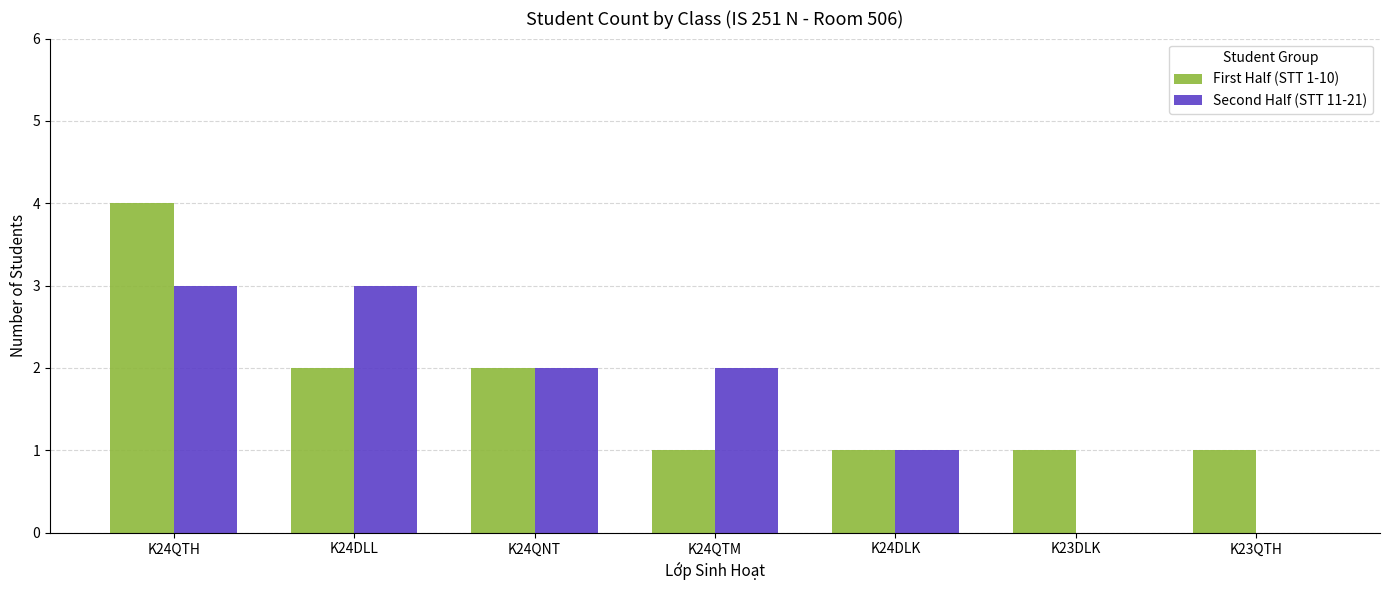

Is it true that First Half (STT 1-10) equals 4 at K24QTH?

True